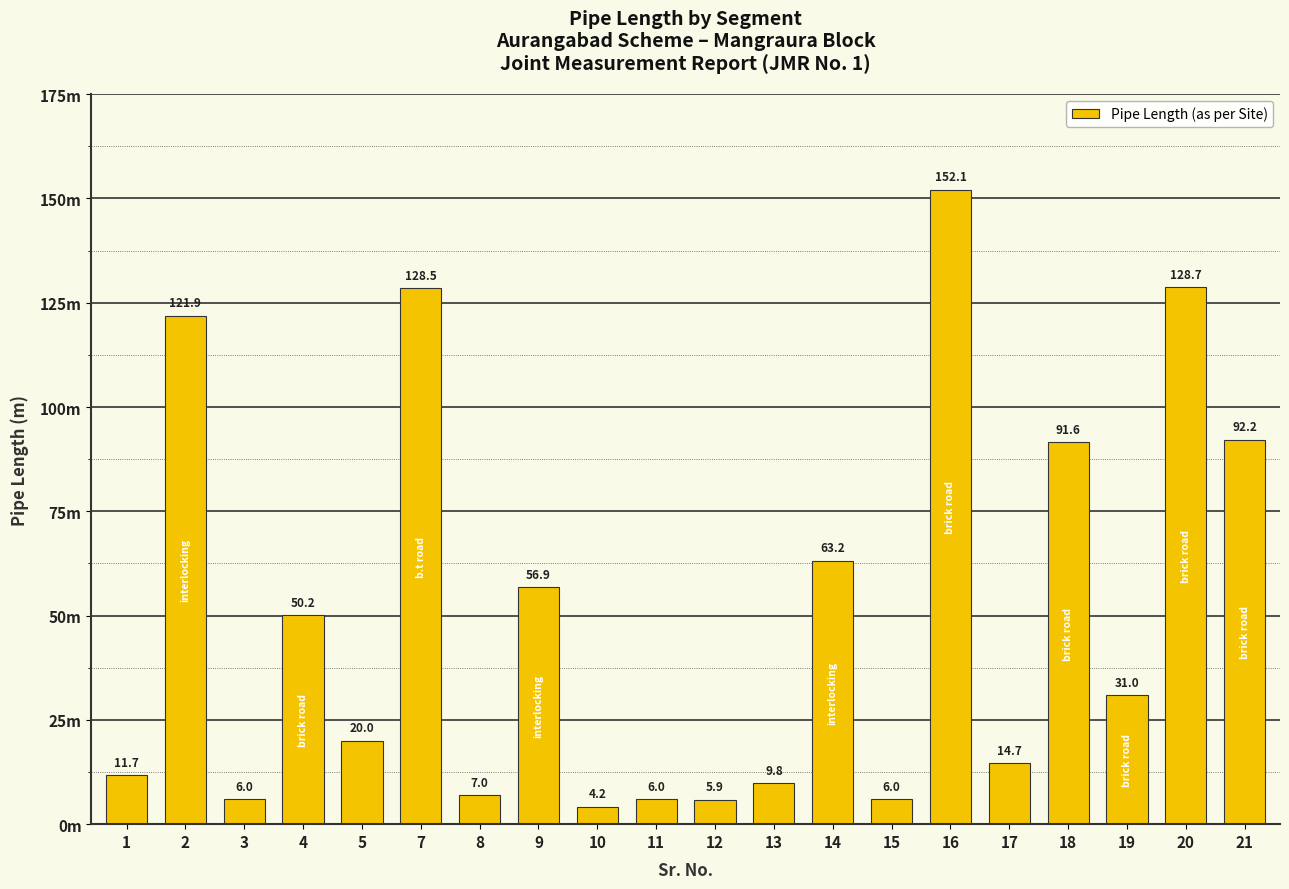

Where is the data nearest to the value 78?

18